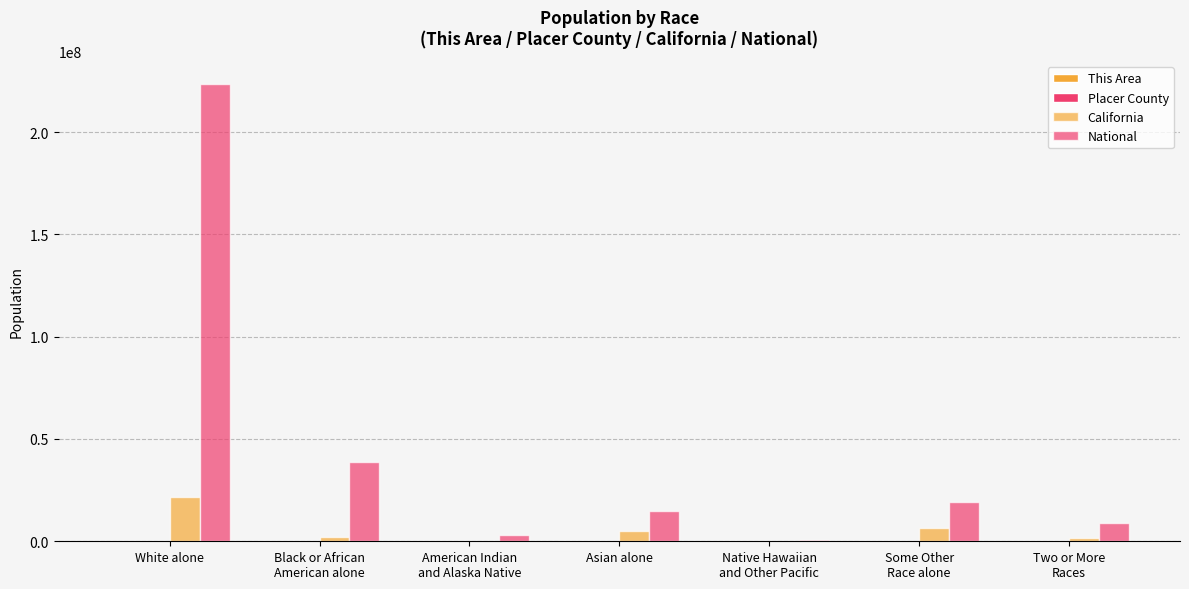

How many categories are shown in the chart?

7